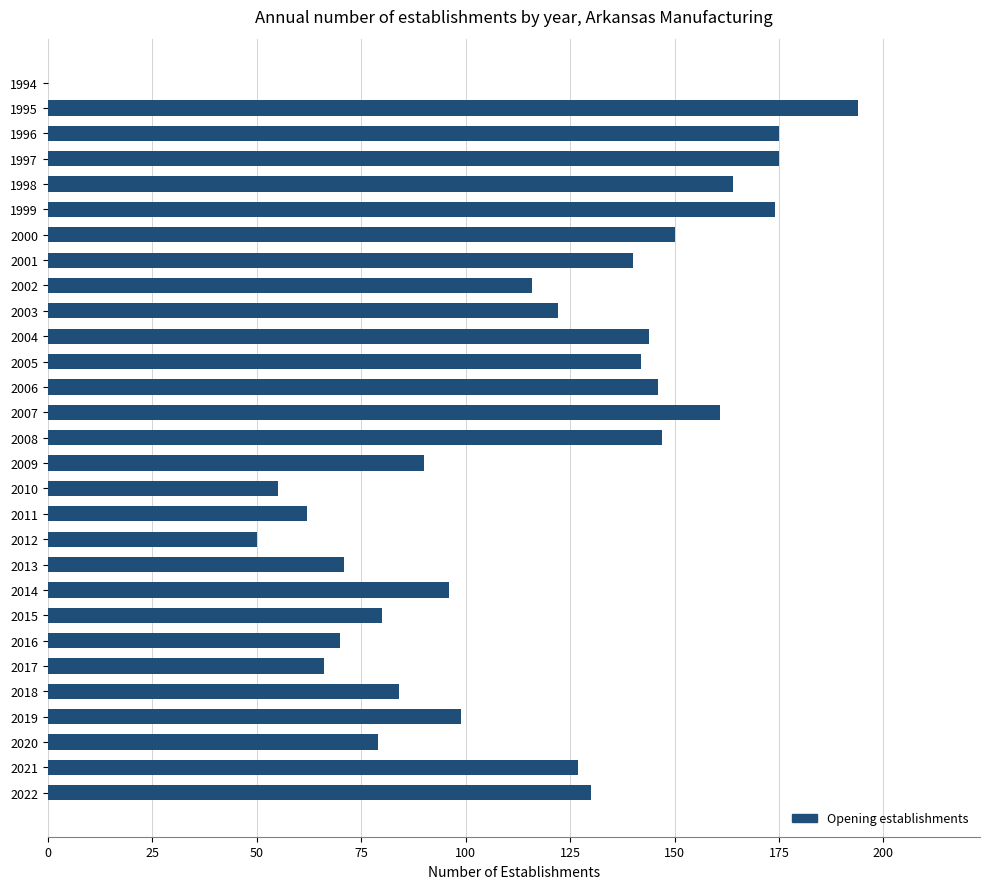

True or false: the data shows 122 at 2003.

True